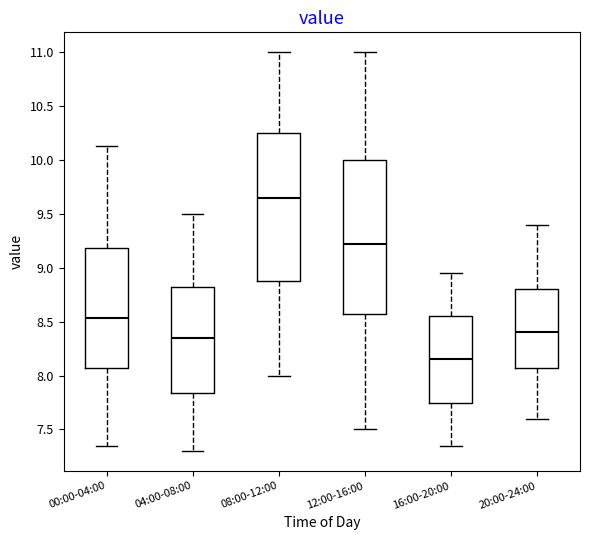

Where does the lower whisker of the box for 08:00-12:00 end on the y-axis? The values are not printed on the chart, so give them approximately, as read against the axis.

8.00